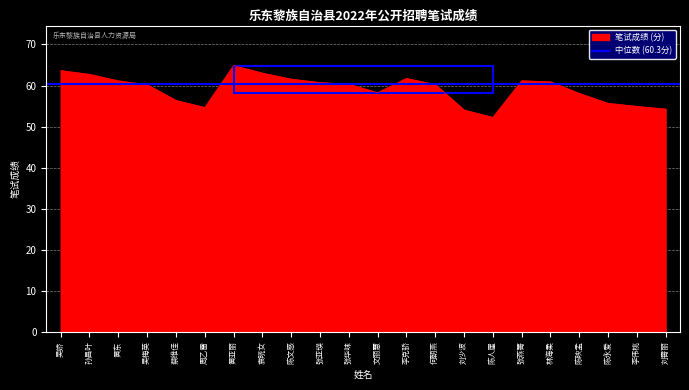

Reading left to right, list all the values displayed in this chart.

63.6	62.7	61.1	60.2	56.4	54.6	64.9	63.0	61.6	60.7	60.3	58.2	61.7	60.2	54.0	52.2	61.2	60.9	58.1	55.7	54.9	54.3